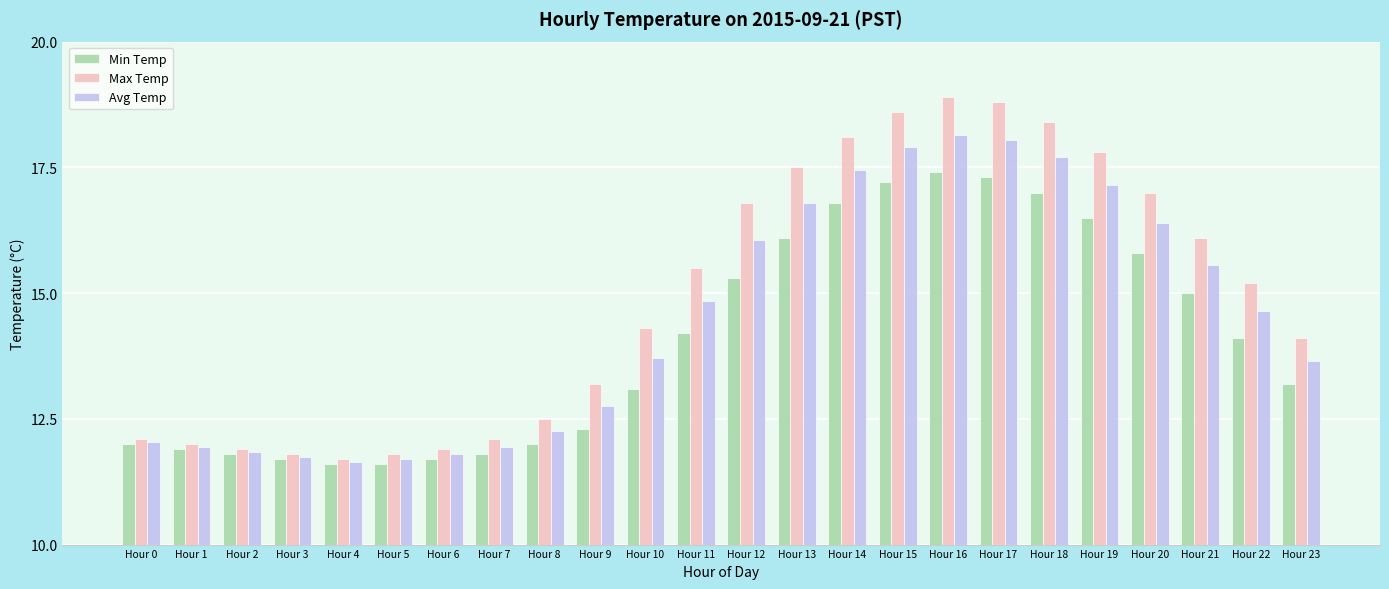

What is the difference between the highest and lowest values at Hour 6?

0.2